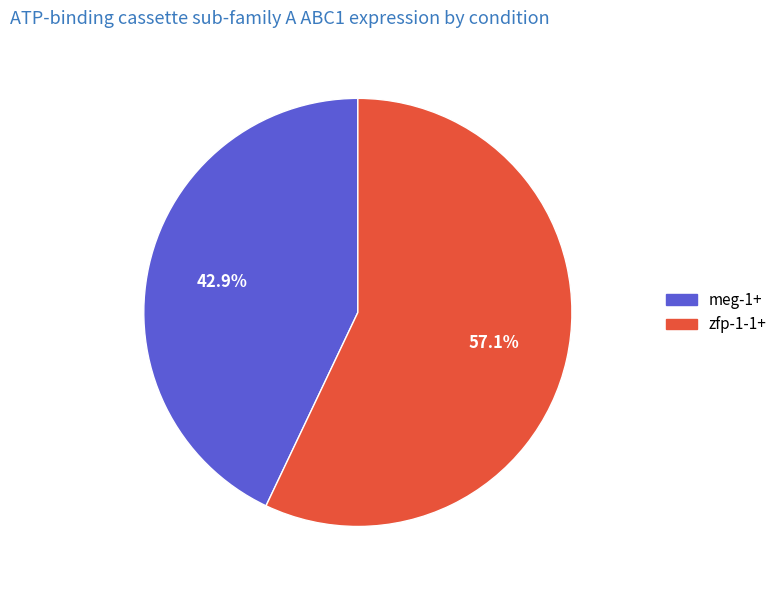

Between meg-1+ and zfp-1-1+, which is larger?

zfp-1-1+